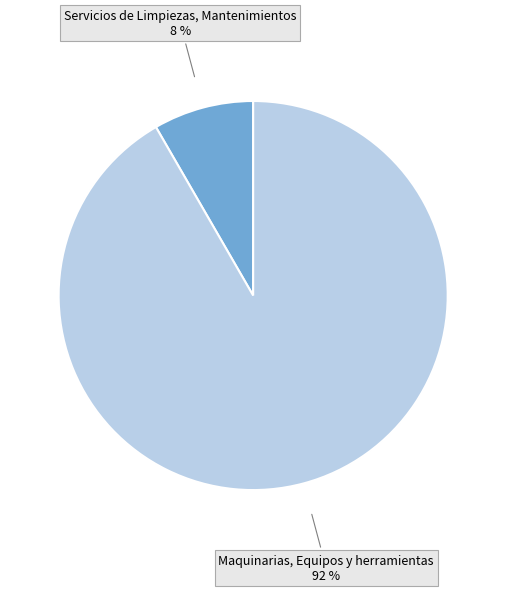

Does any single category account for the majority?

Yes